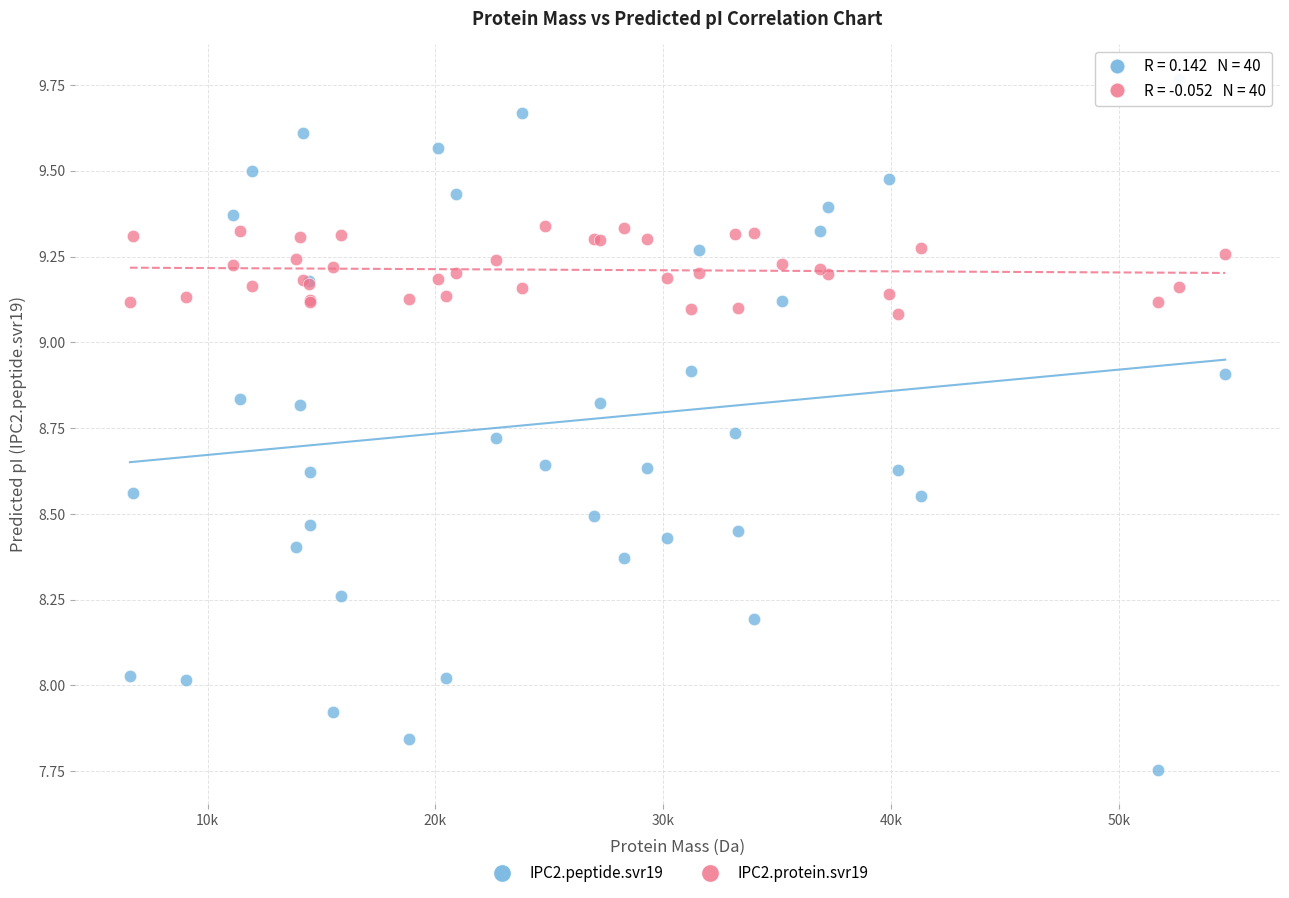

Which series has the widest spread of Y values?

IPC2.peptide.svr19